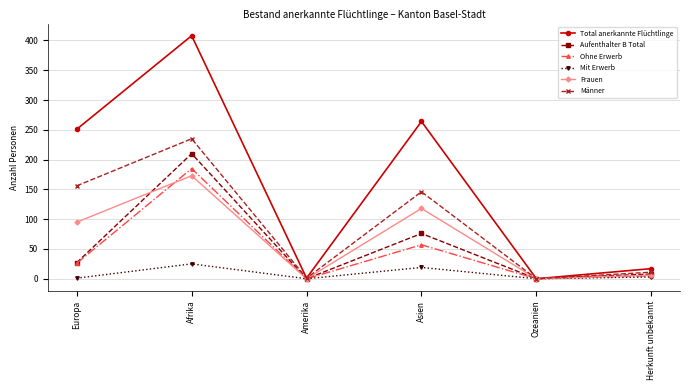

What is the difference between the highest and lowest values at Afrika?

383